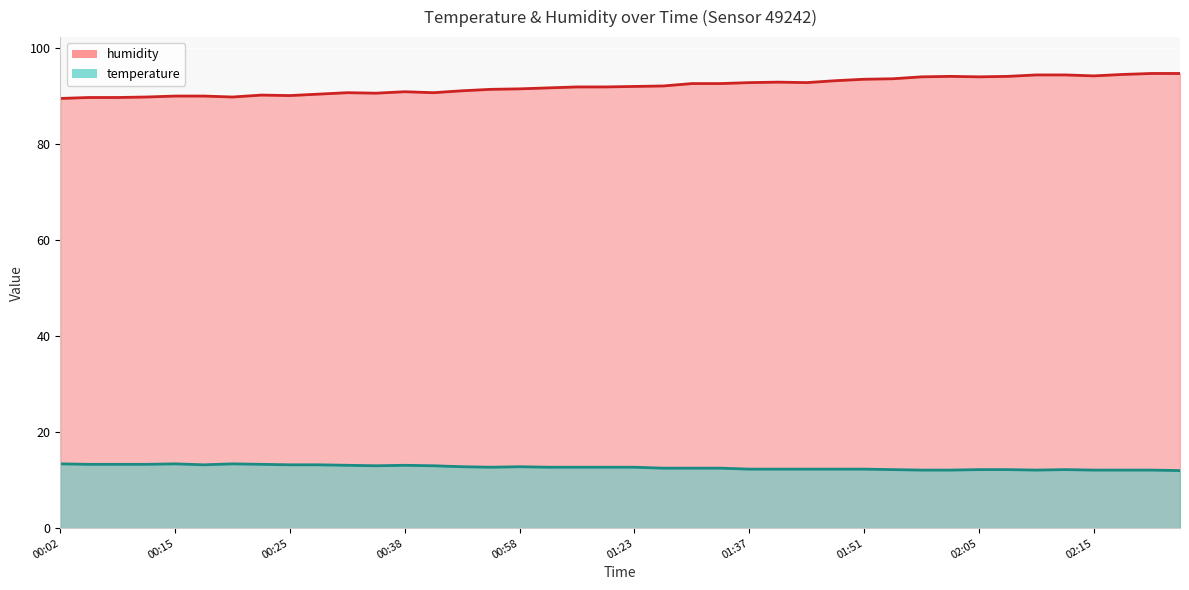

At 01:26, list the series in order from largest to smallest.

humidity, temperature